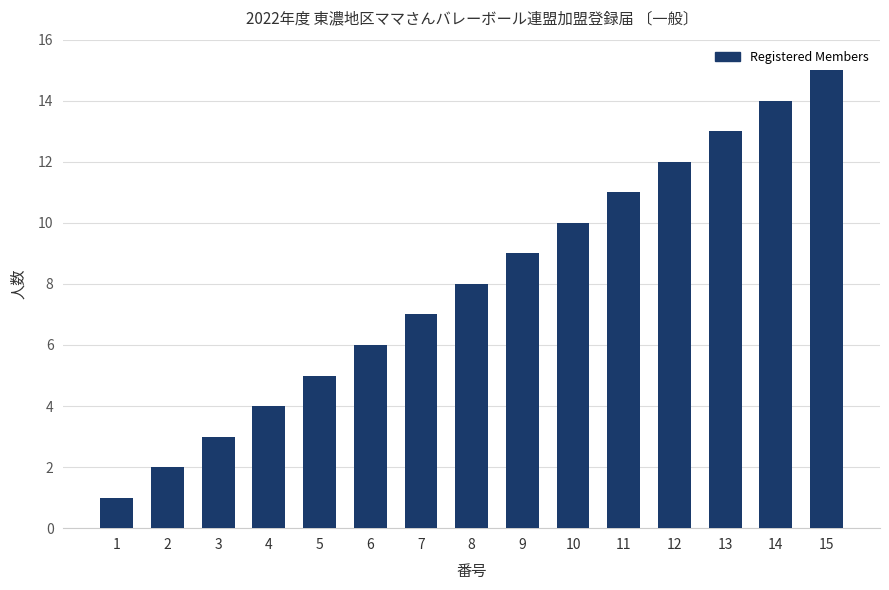

Reading right to left, transcribe all the data shown in this chart.

15=15	14=14	13=13	12=12	11=11	10=10	9=9	8=8	7=7	6=6	5=5	4=4	3=3	2=2	1=1